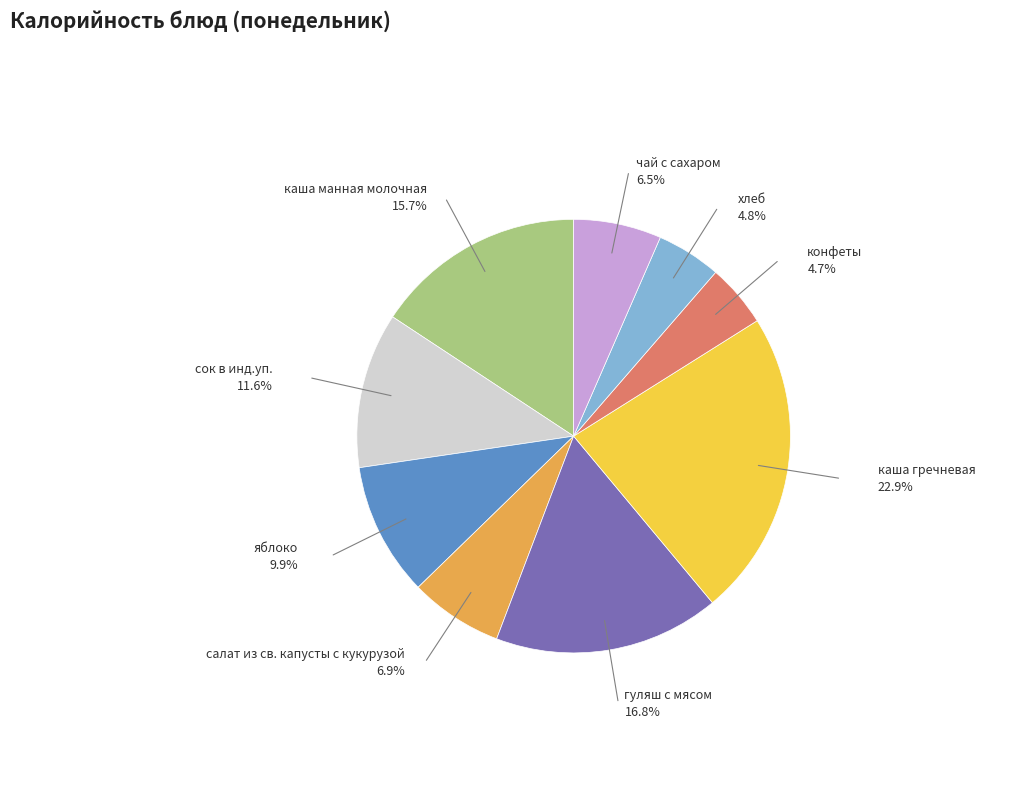

To the nearest percent, what percentage of the pie is сок в инд.уп.?

12%